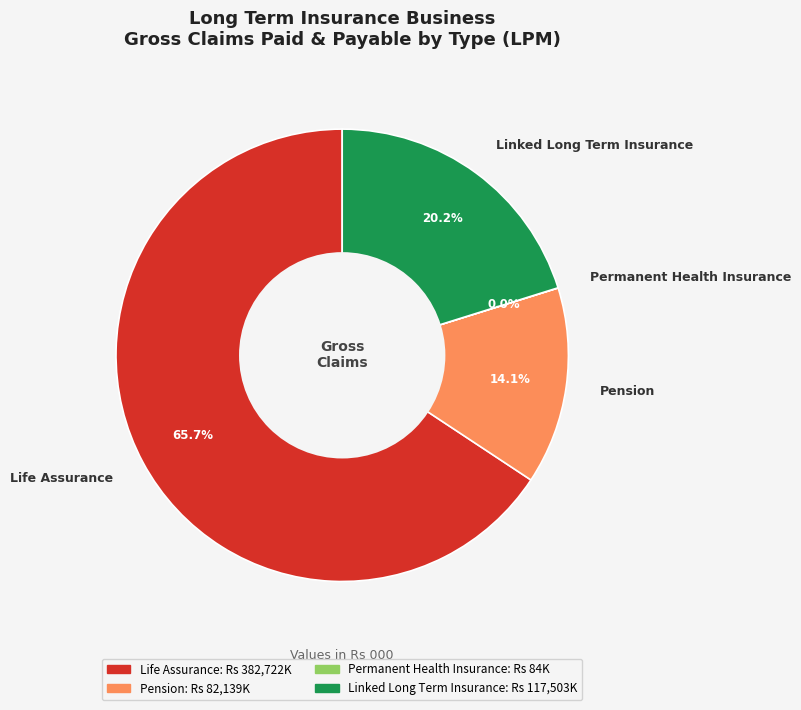

To the nearest percent, what portion does Life Assurance represent?

66%